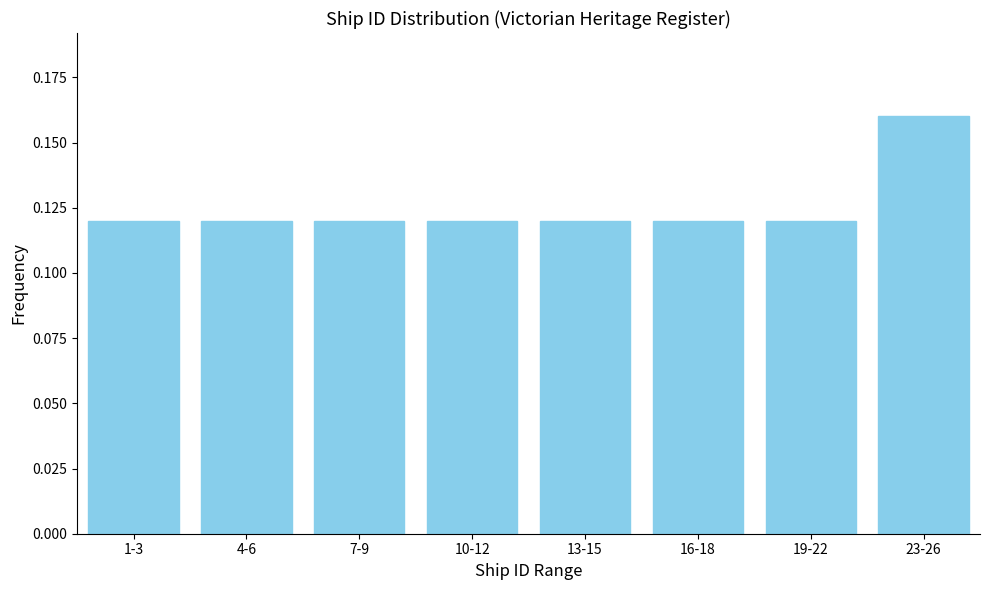

How many values are between 0 and 1?

8